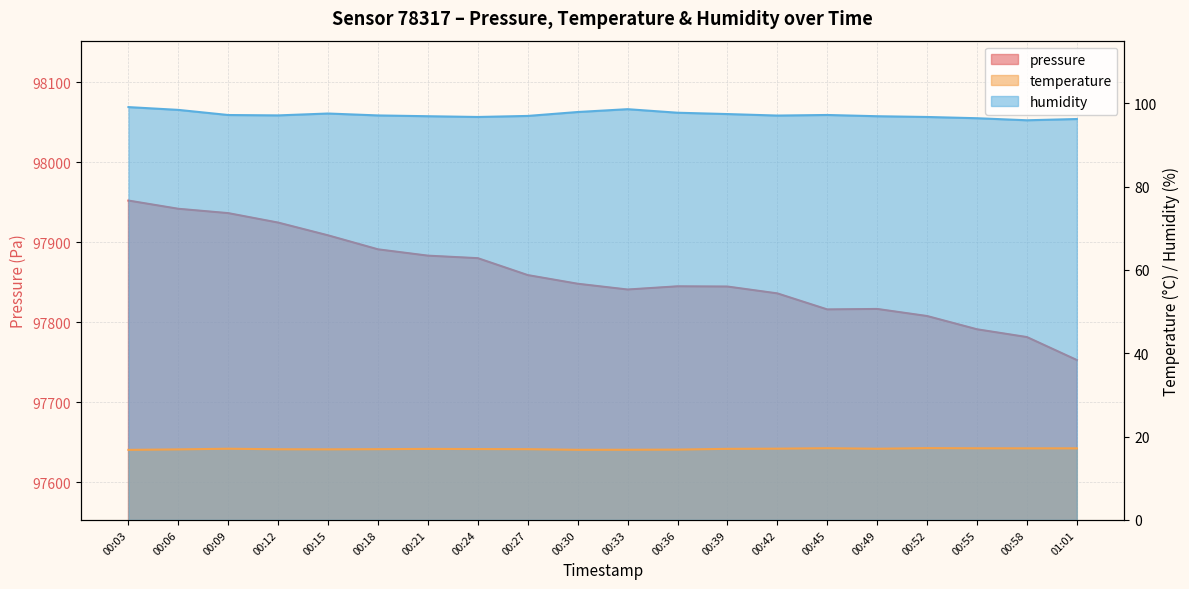

The humidity series shows 156.1 at 00:39. True or false?

False